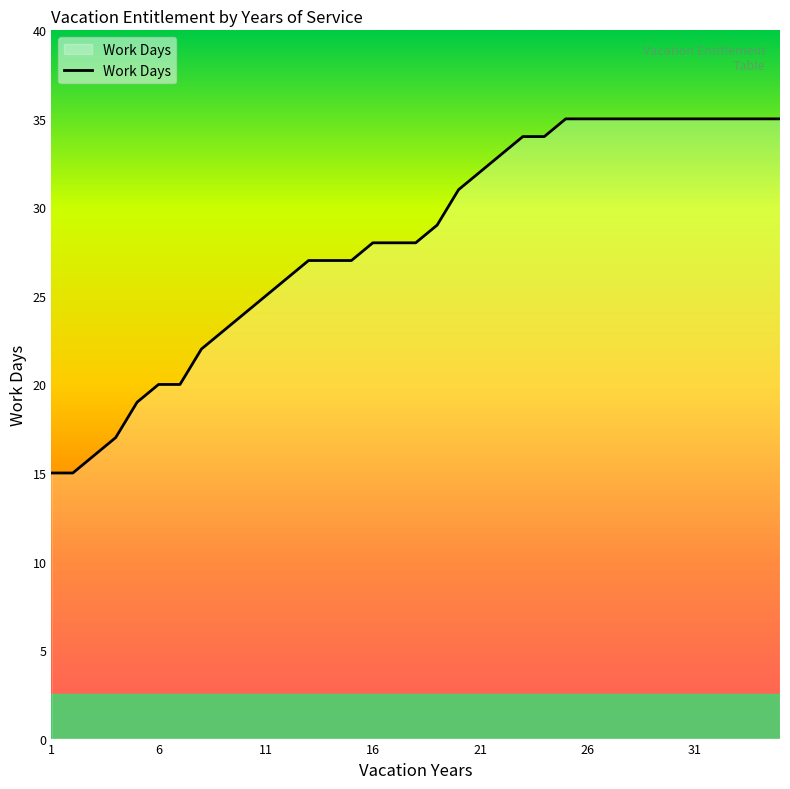

What is the minimum value shown in the chart?

15